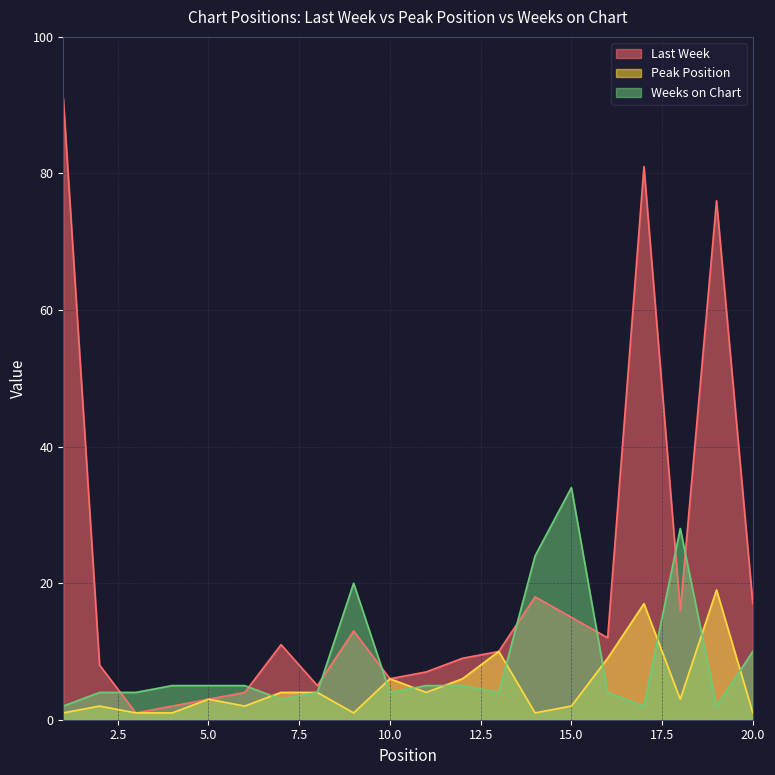

How many series are shown in this chart?

3